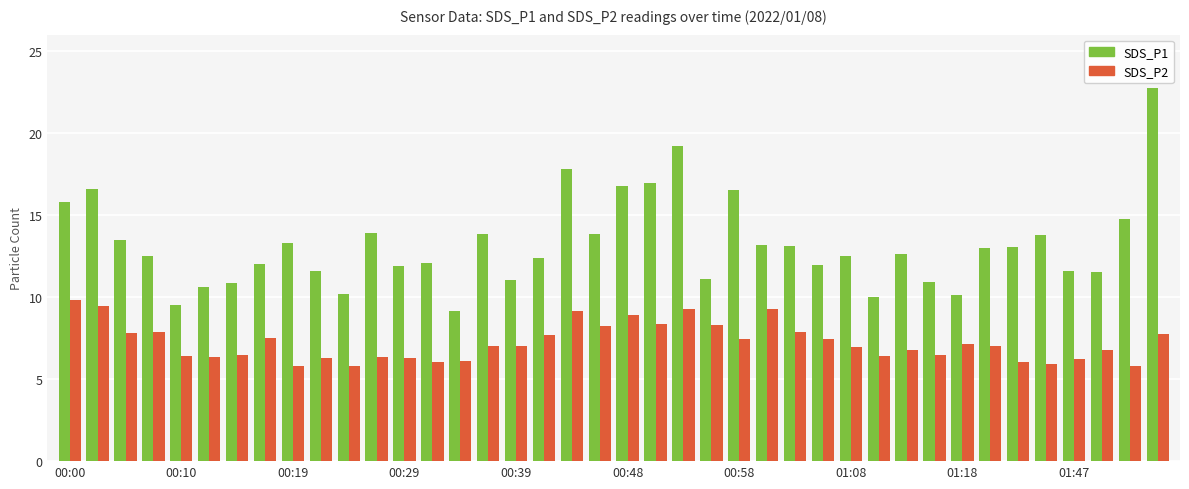

How many bars are there in each group?

2